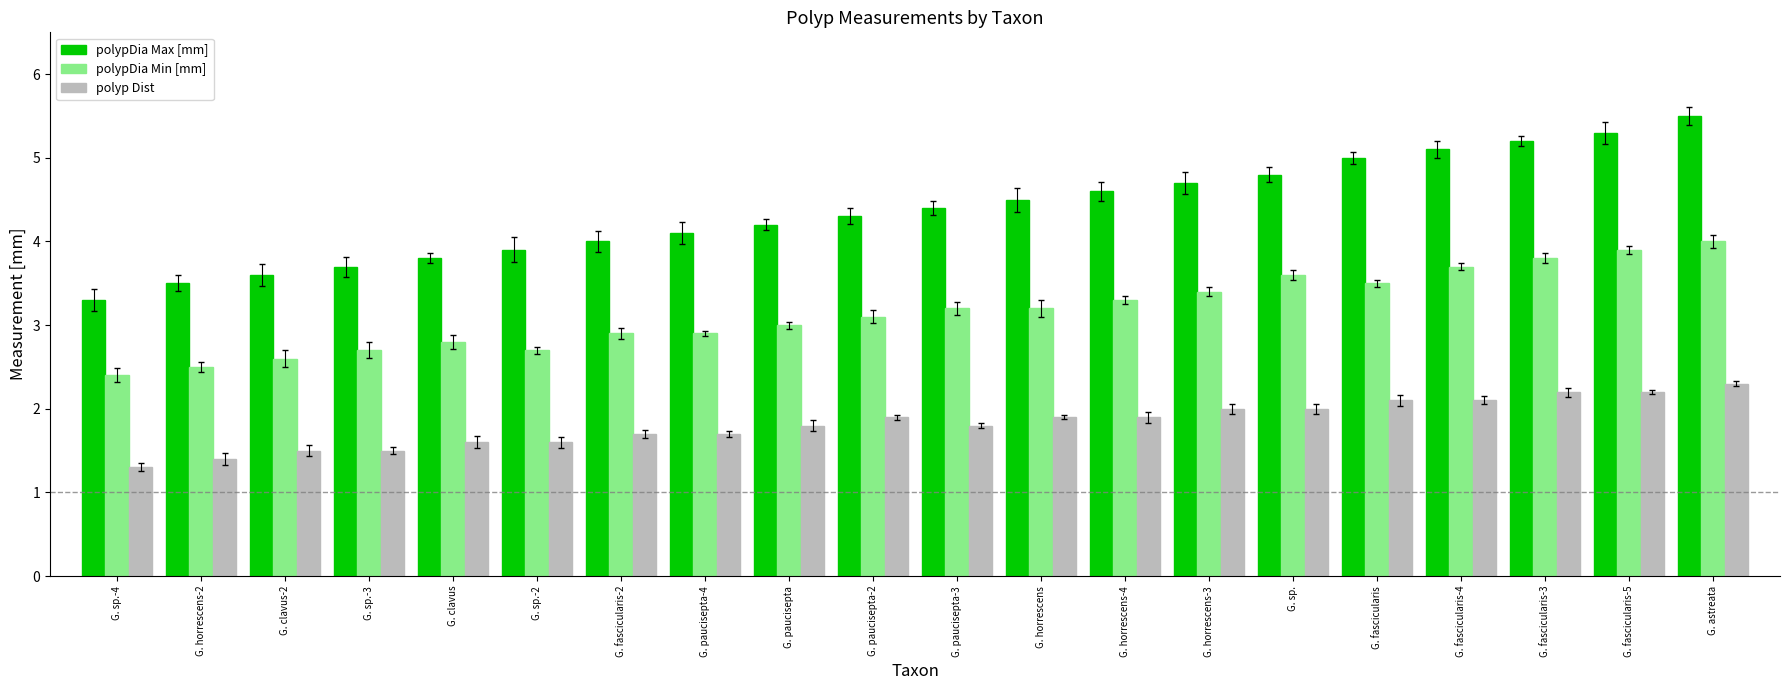

What is the highest value of the polyp Dist series?

2.3